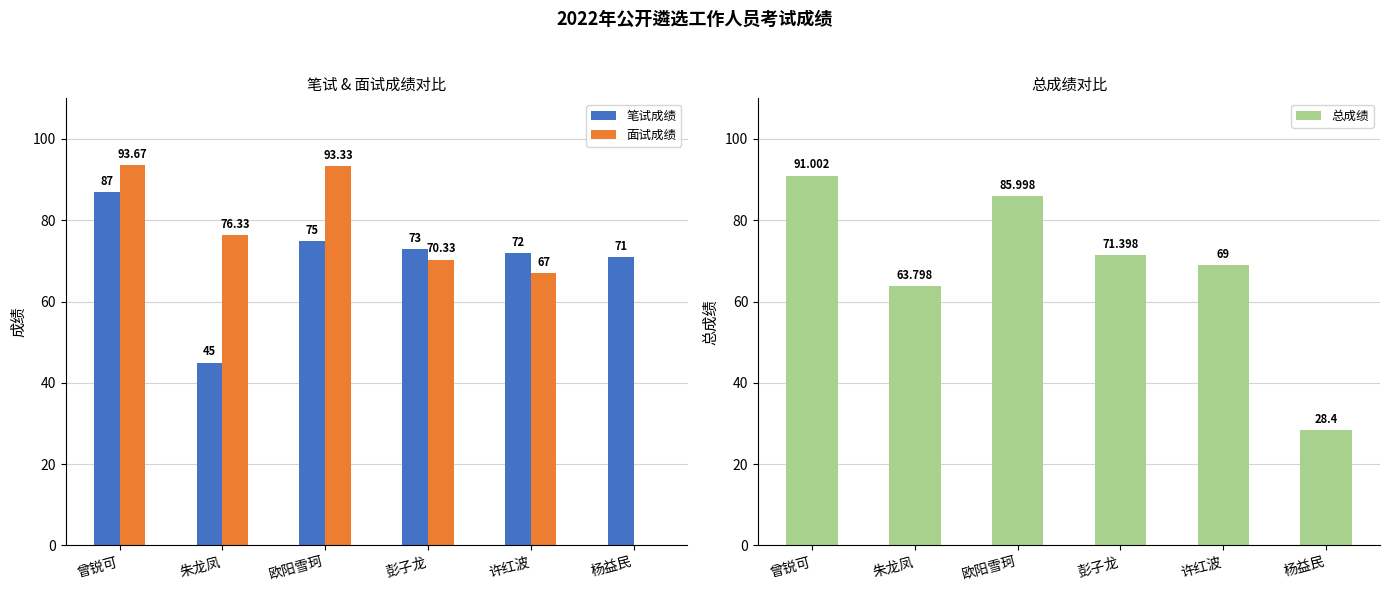

Reading left to right, what are all the values shown in this chart?

笔试成绩: 曾锐可=87.0	朱龙凤=45.0	欧阳雪珂=75.0	彭子龙=73.0	许红波=72.0	杨益民=71.0
面试成绩: 曾锐可=93.7	朱龙凤=76.3	欧阳雪珂=93.3	彭子龙=70.3	许红波=67.0	杨益民=0.0
总成绩: 曾锐可=91.0	朱龙凤=63.8	欧阳雪珂=86.0	彭子龙=71.4	许红波=69.0	杨益民=28.4